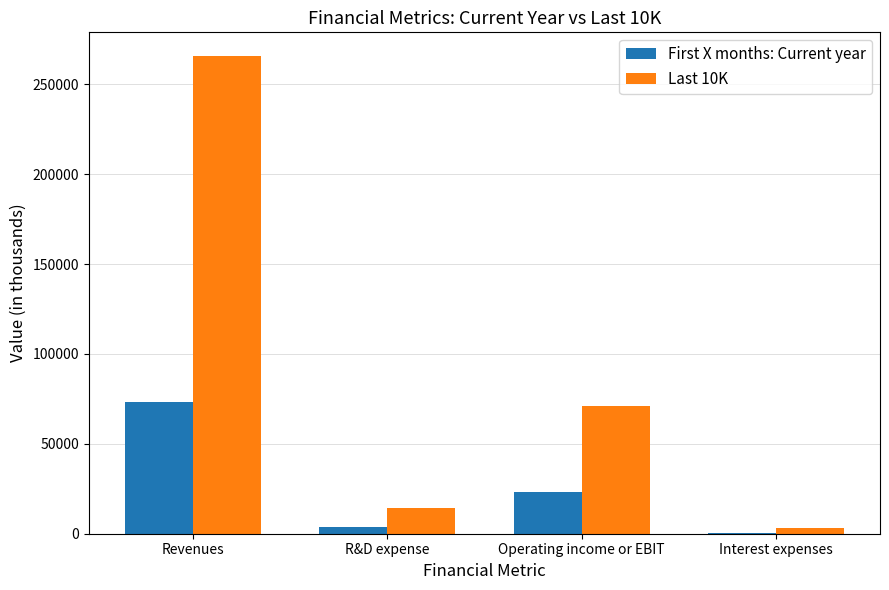

What is the sum of all First X months: Current year values?

101115